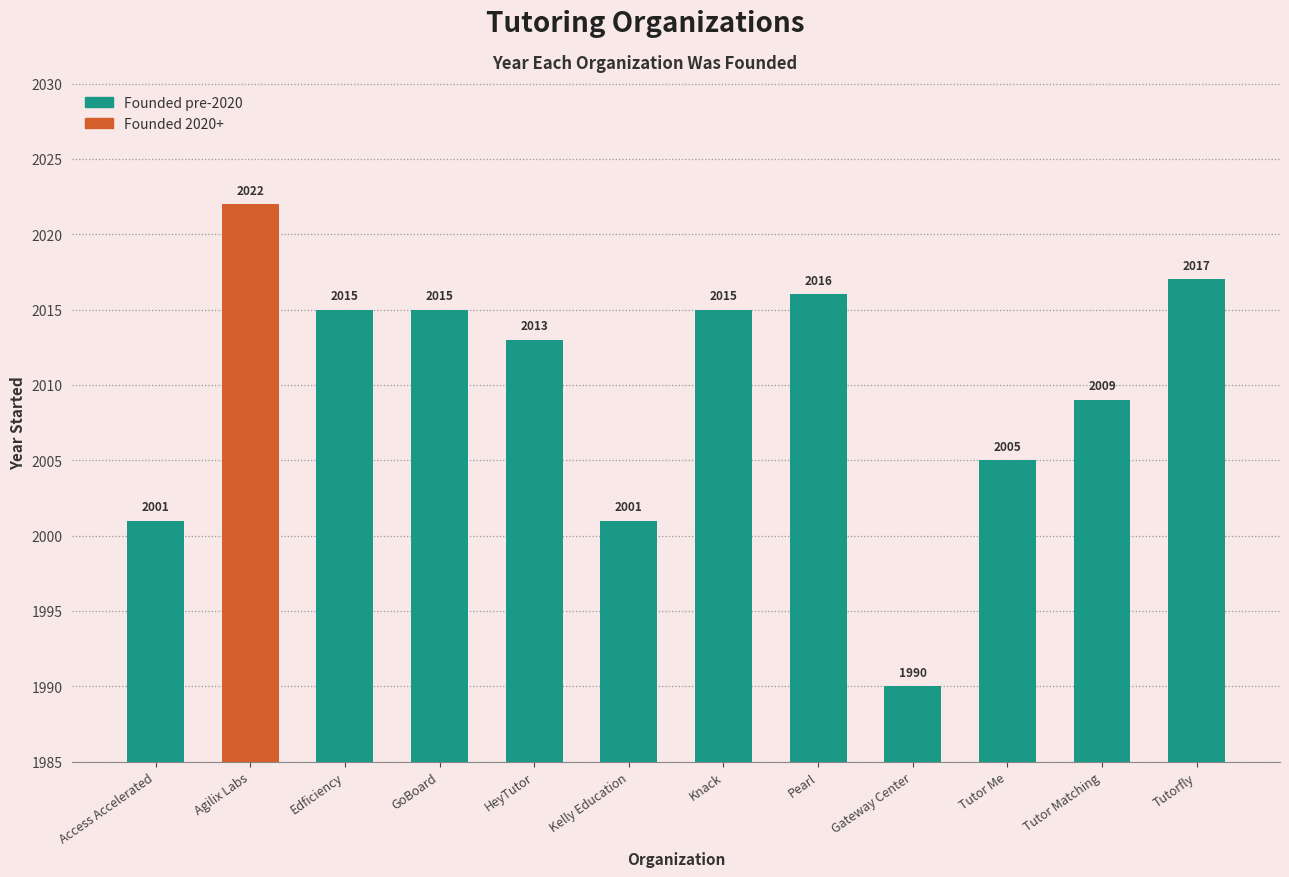

What is the greatest value displayed?

2022